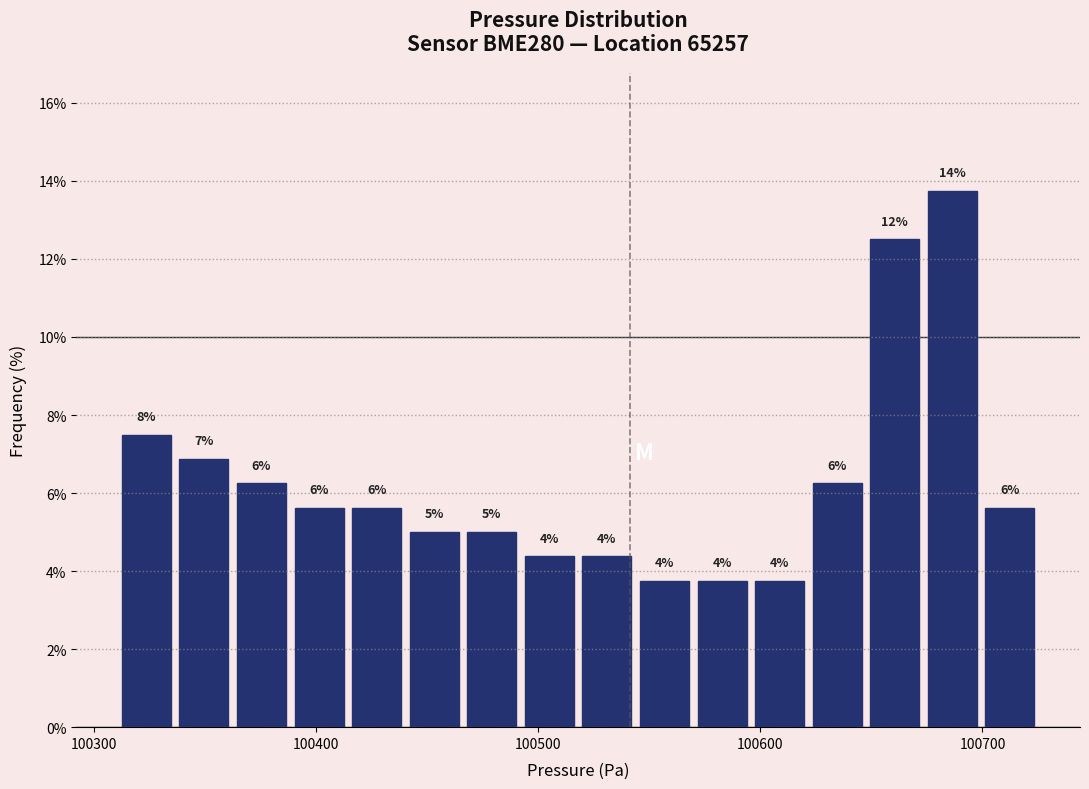

Read against the x-axis, roughly where is the centre of the tallest bar?

100690